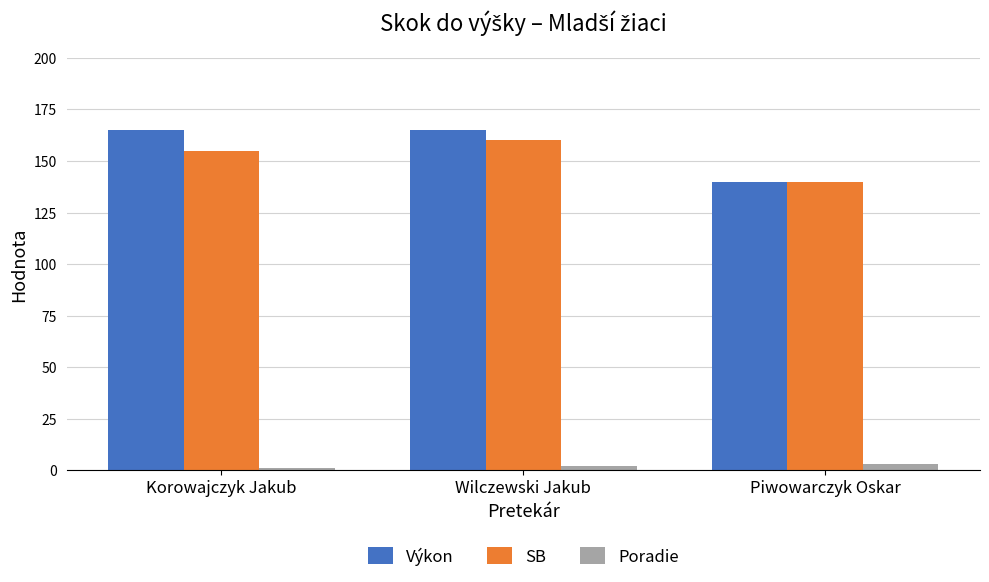

Reading left to right, transcribe all the data shown in this chart.

Výkon: Korowajczyk Jakub=165	Wilczewski Jakub=165	Piwowarczyk Oskar=140
SB: Korowajczyk Jakub=155	Wilczewski Jakub=160	Piwowarczyk Oskar=140
Poradie: Korowajczyk Jakub=1	Wilczewski Jakub=2	Piwowarczyk Oskar=3